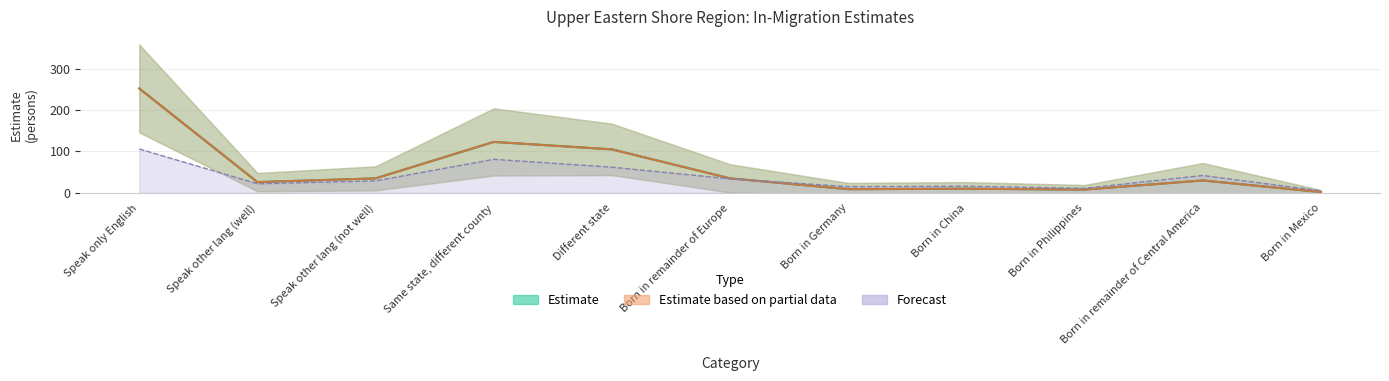

What is the average value of the estimate series?

58